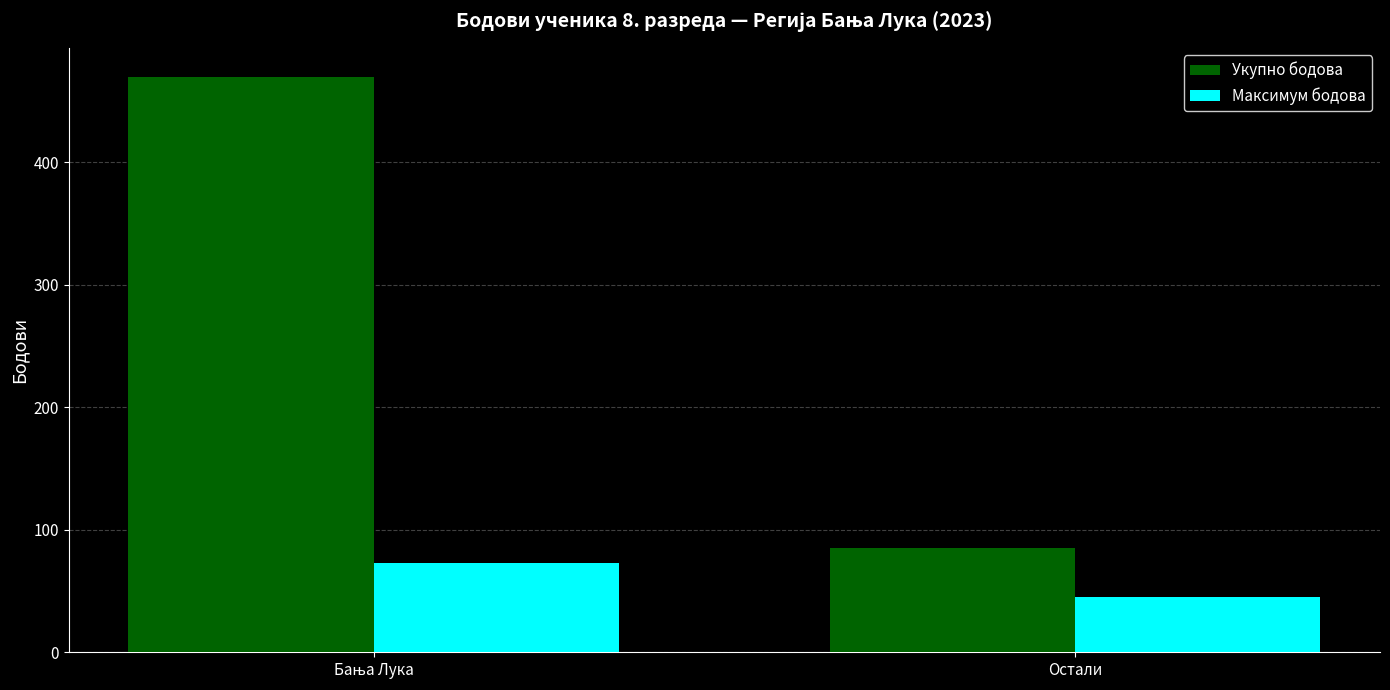

How many bars are there in each group?

2